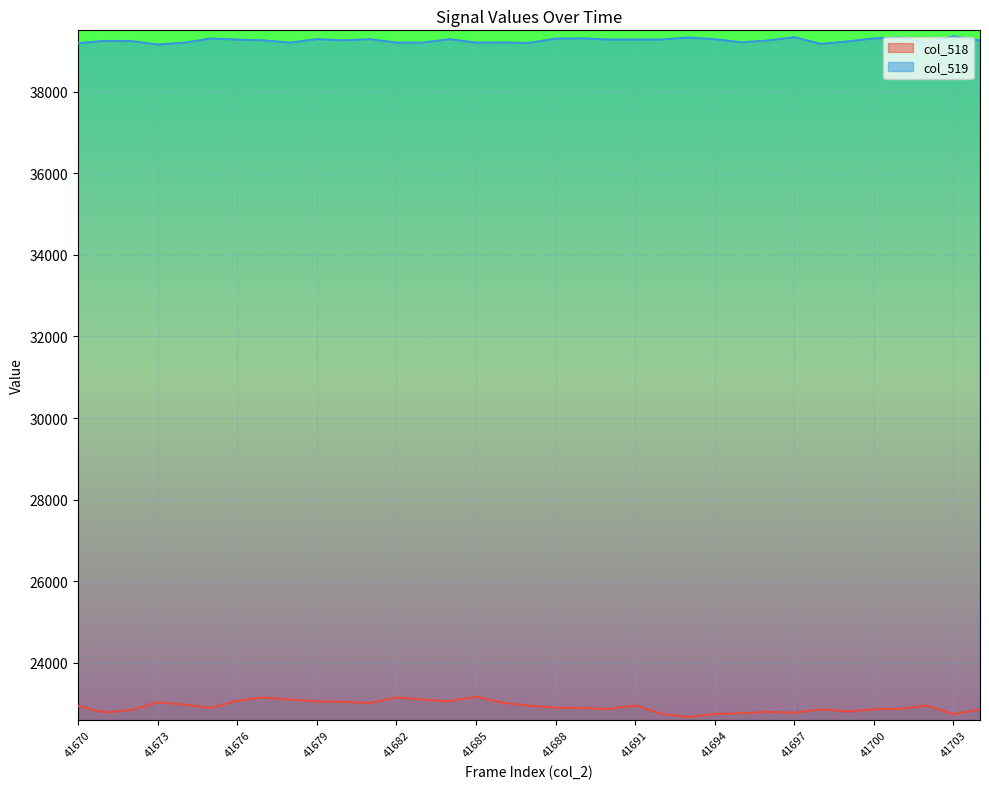

Is it true that col_518 equals 31975 at 41687?

False